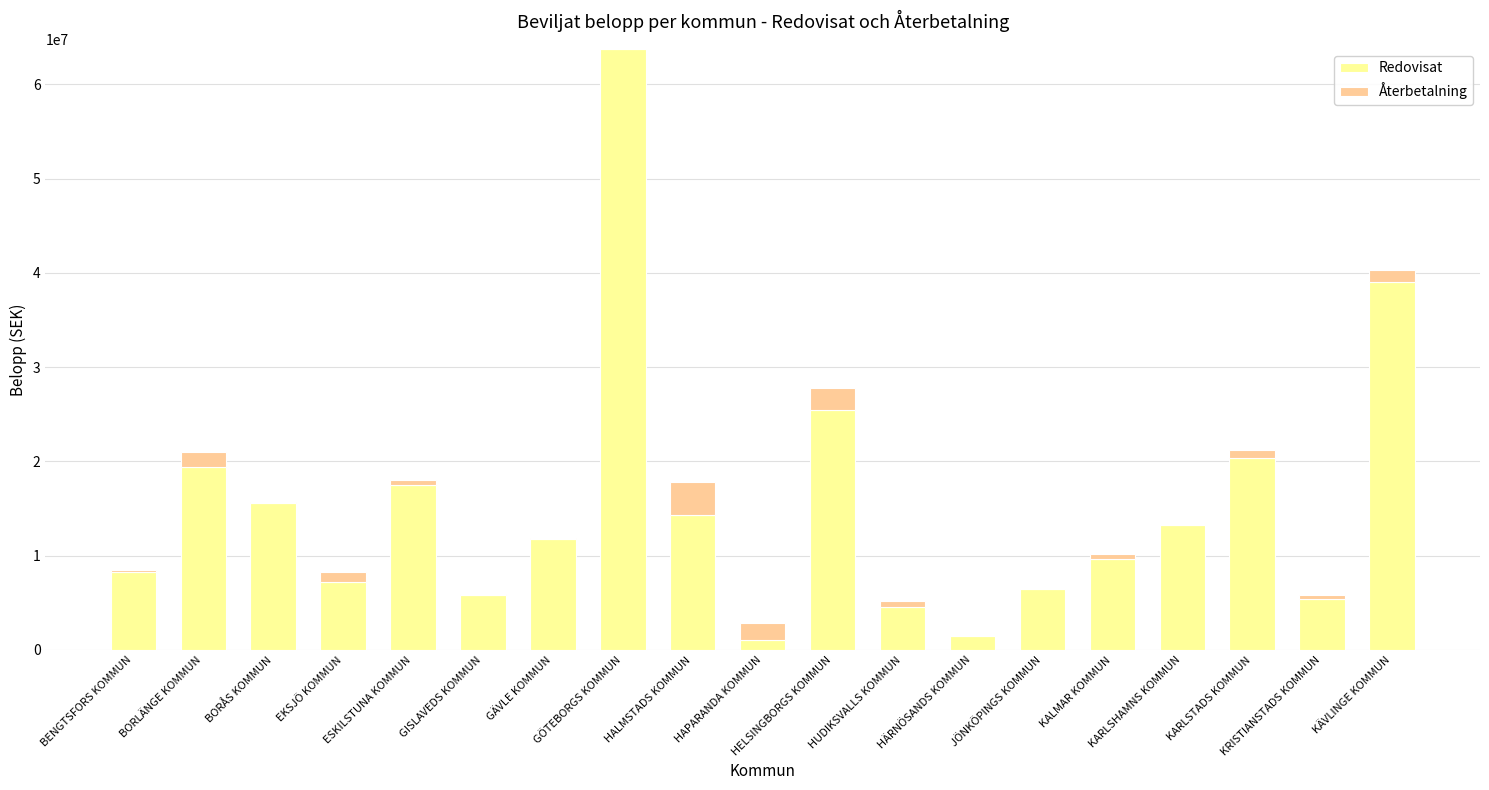

What is the sum of all Redovisat values?

290352274